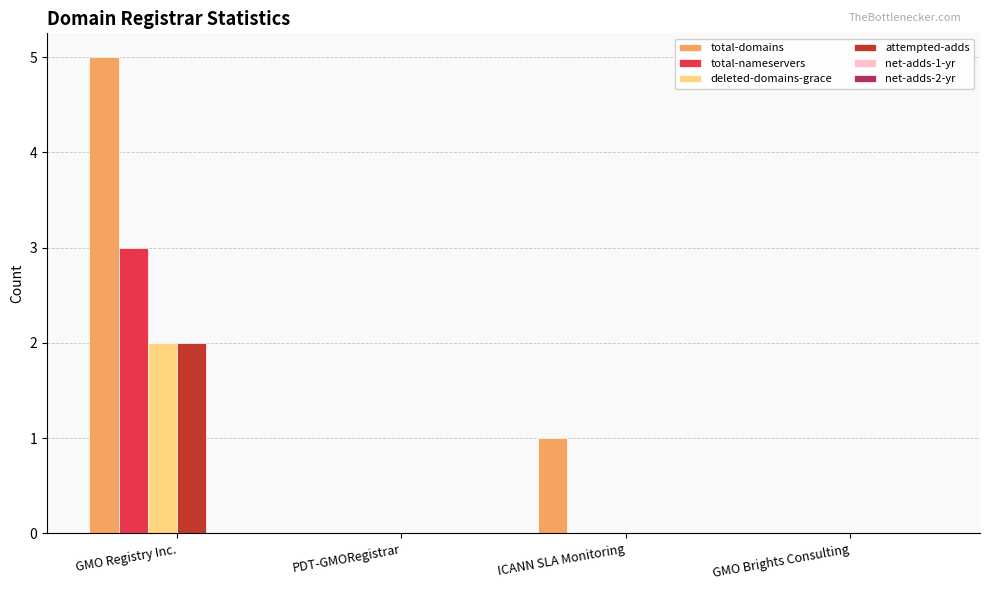

How many groups of bars are there?

4